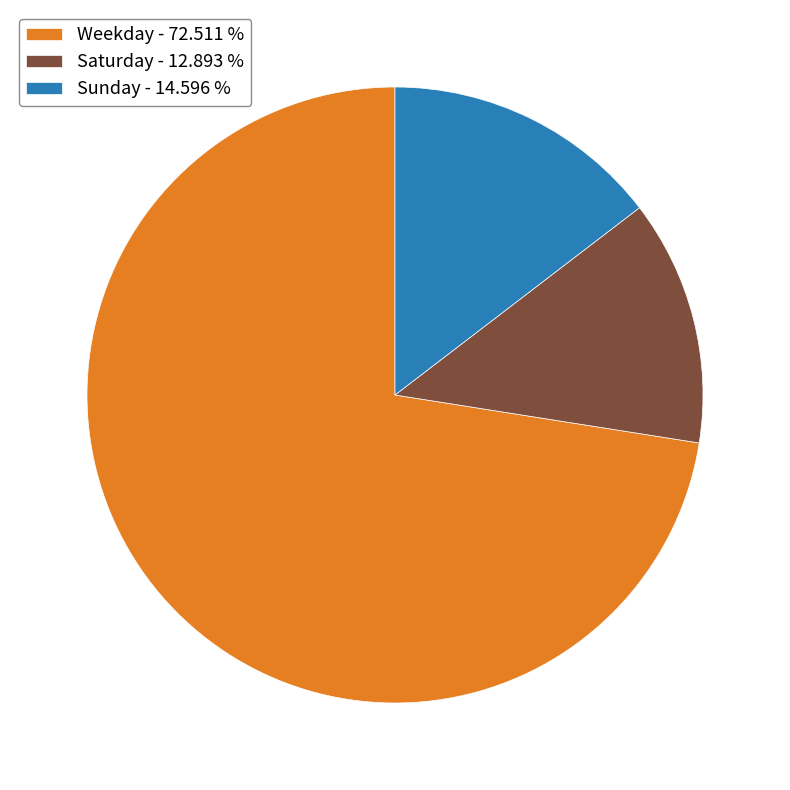

What is the smallest slice in the pie chart?

Saturday - 12.893 %